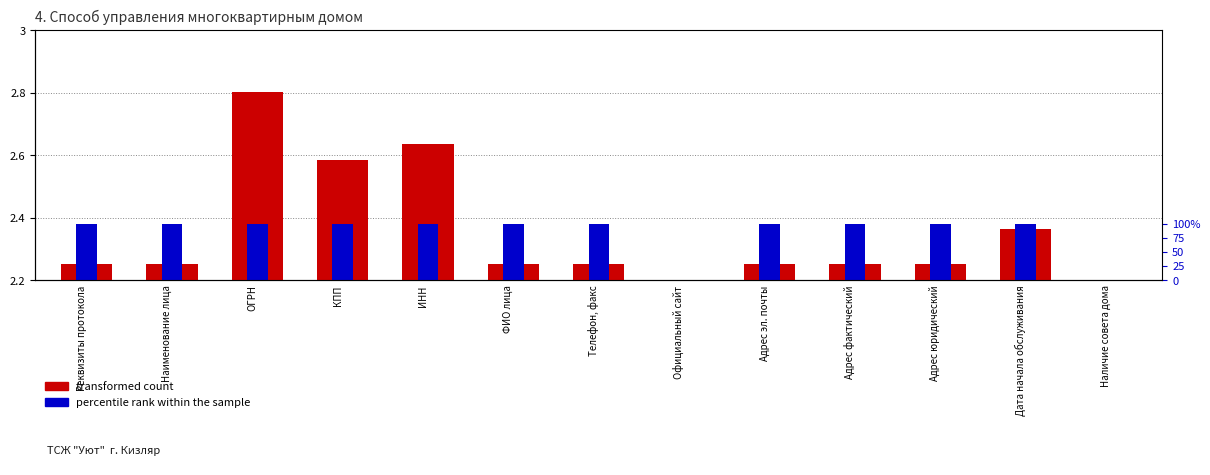

At which category does the chart reach its minimum across all series?

Официальный сайт